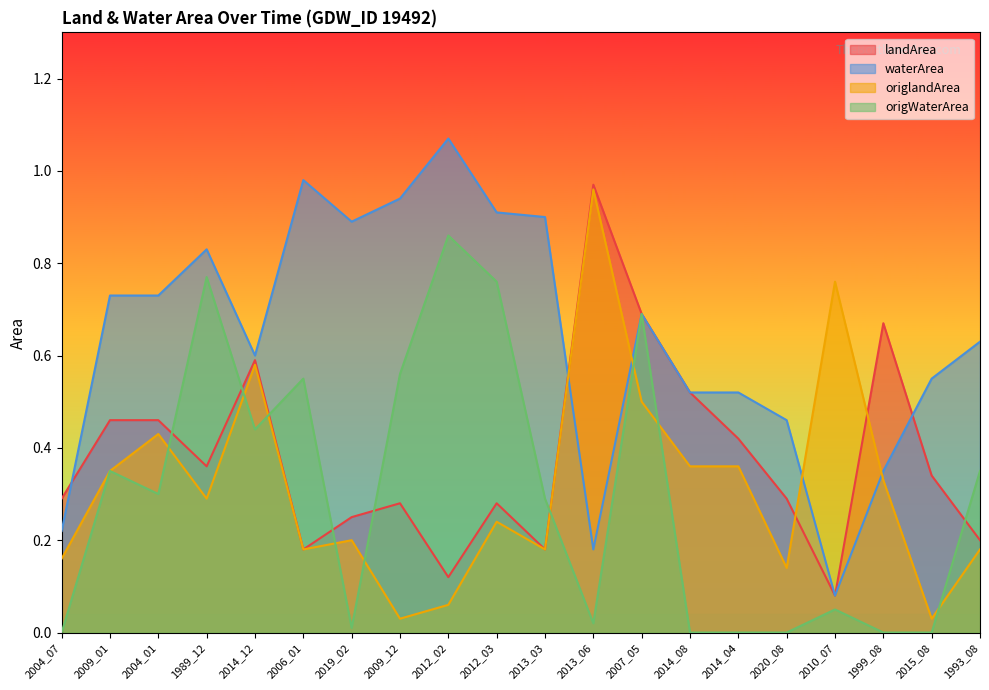

What is the minimum value for waterArea?

0.1